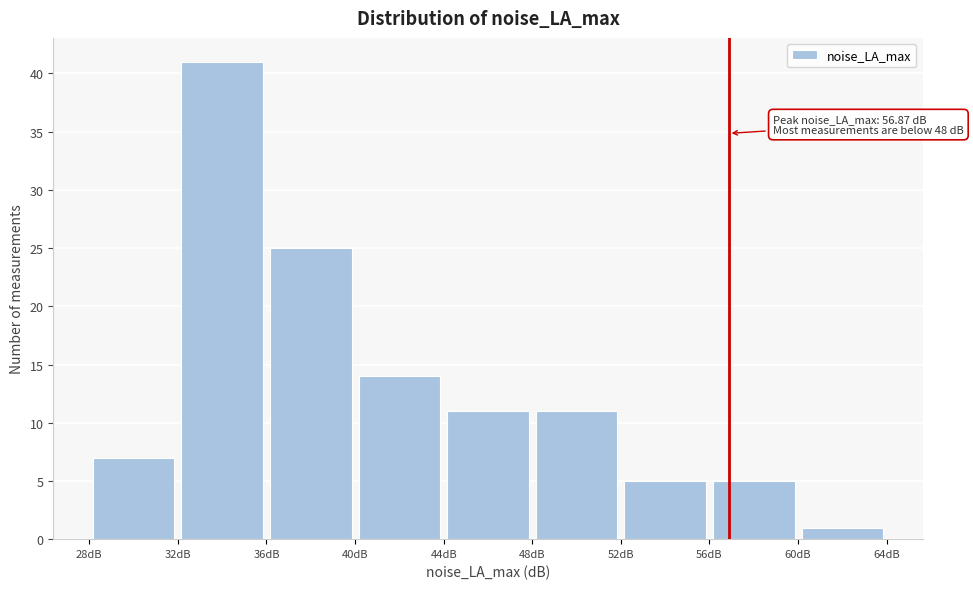

Which range on the x-axis has the tallest bar?

32 to 36